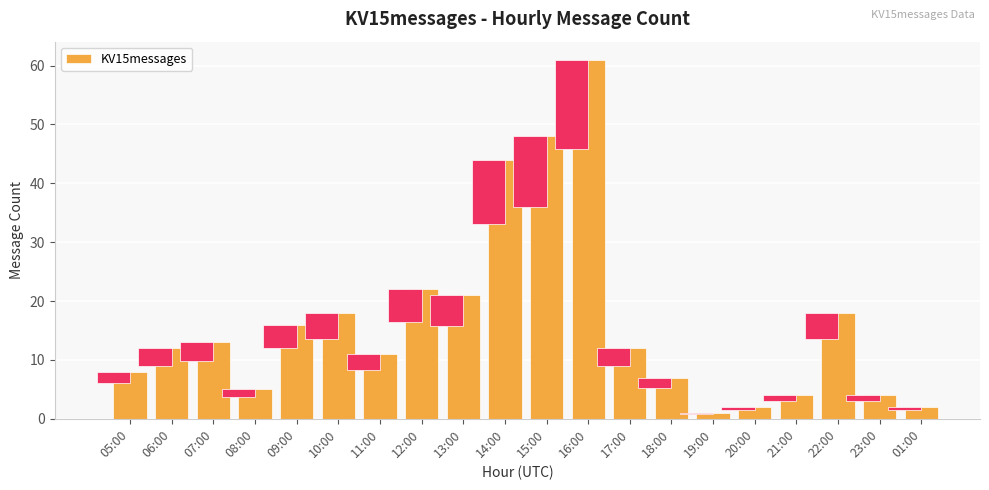

What is the sum of the values at 13:00 and 14:00?

65